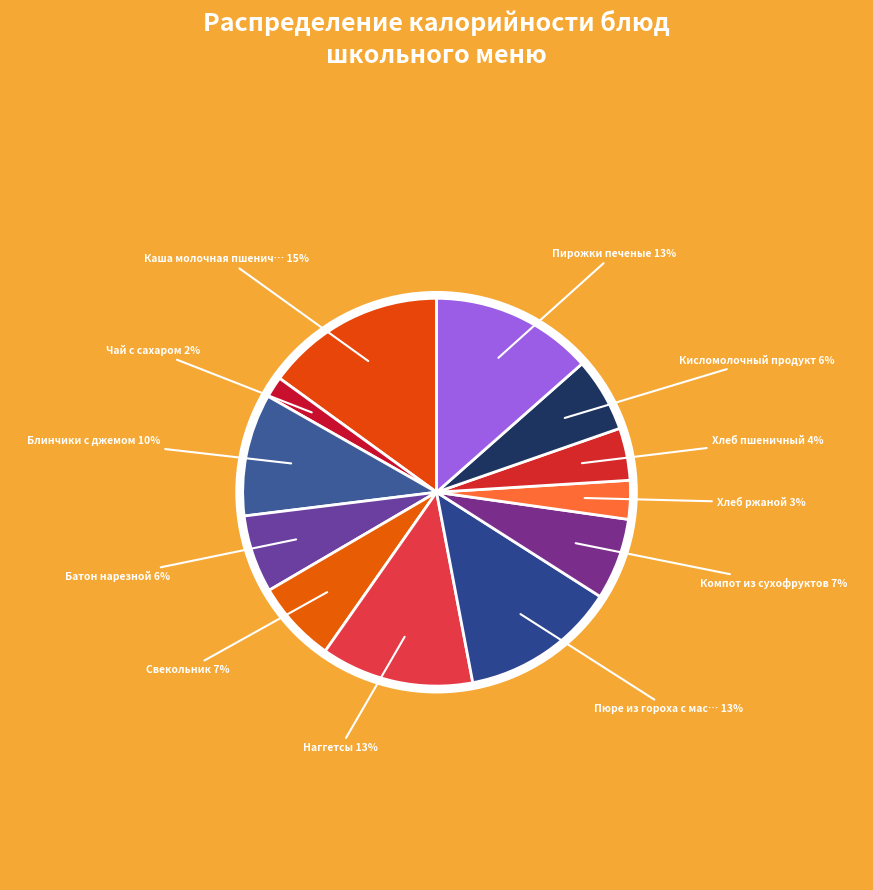

Count the number of slices in the pie.

12